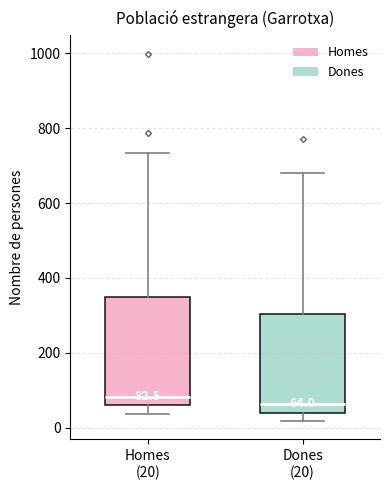

Comparing the boxes themselves (not the whiskers), which one is the tallest?

Homes (20)